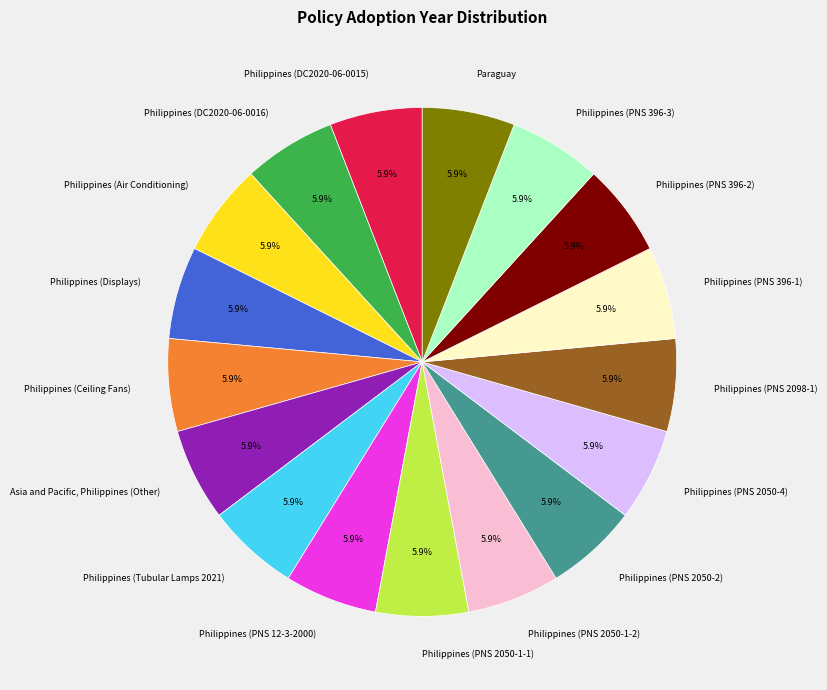

To the nearest percent, what is the average slice percentage?

6%